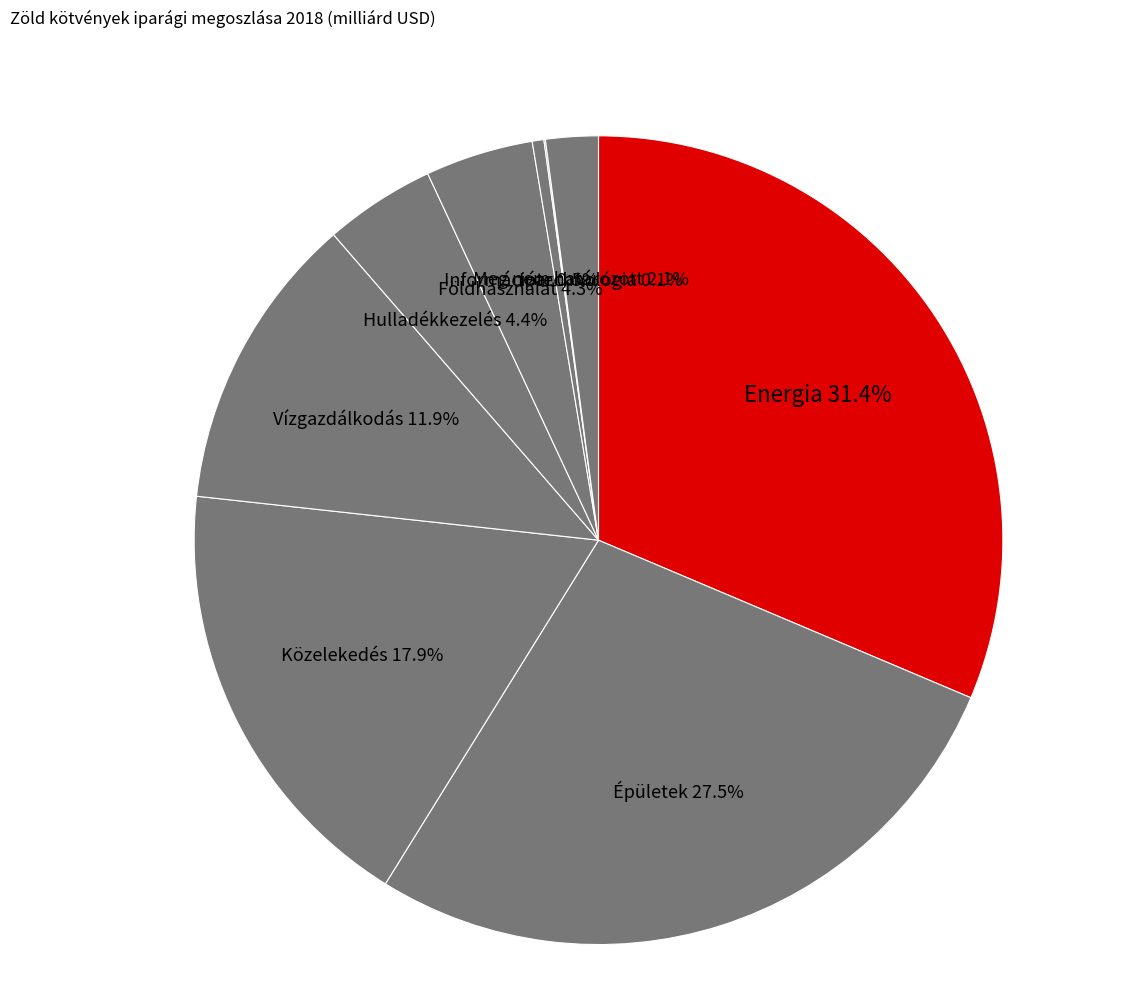

Which slice is the largest?

Energia